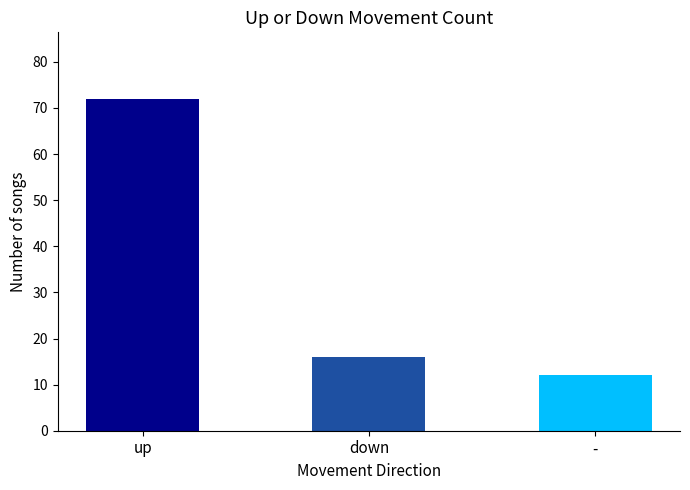

List the labels in order of value, largest first.

up, down, -